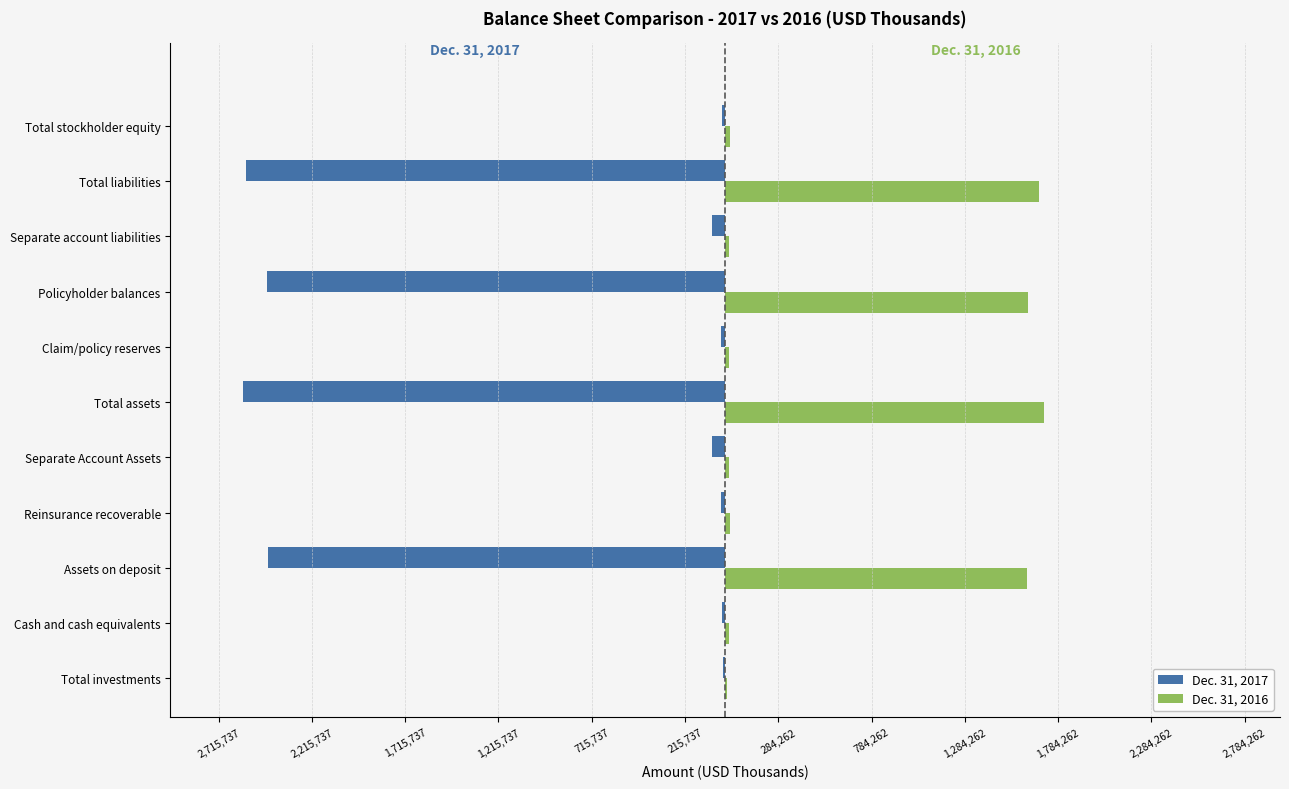

What are all the series names shown in the legend?

Dec. 31, 2017, Dec. 31, 2016